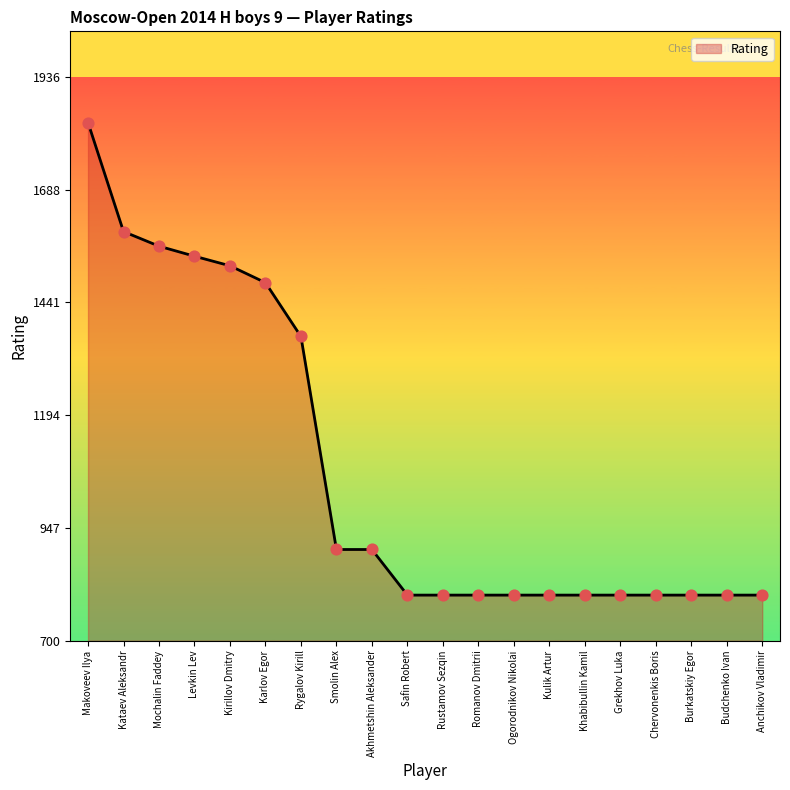

Which has a higher value, Kirillov Dmitry or Mochalin Faddey?

Mochalin Faddey